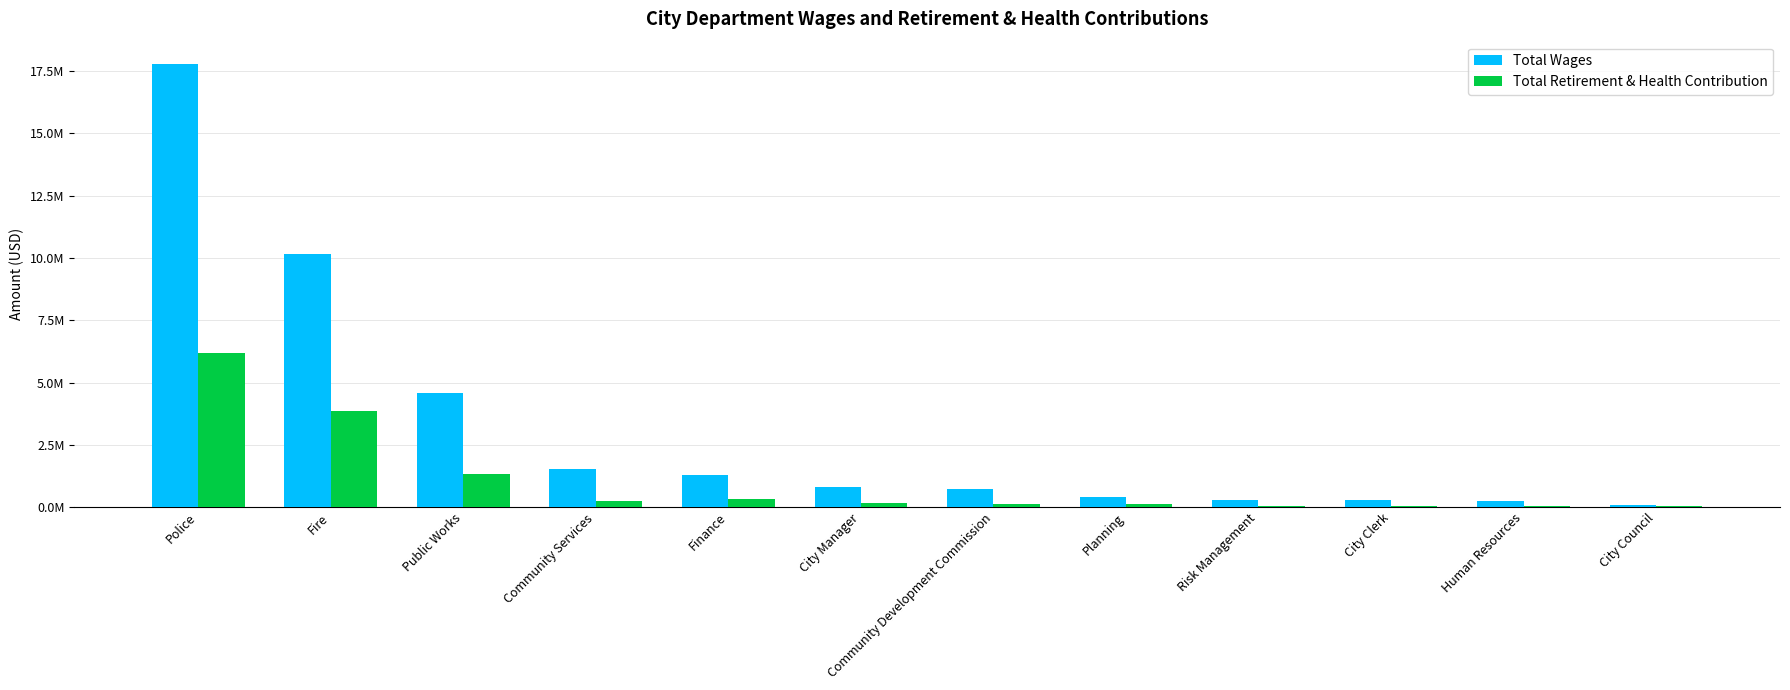

At how many categories does at least one series exceed 9014427?

2